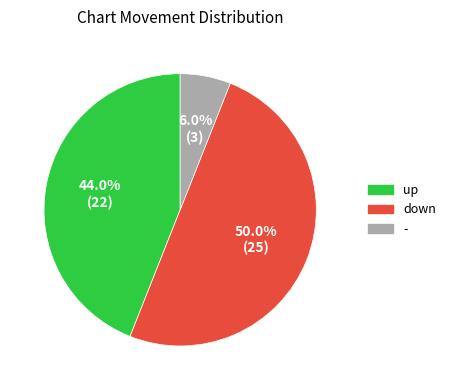

To the nearest percent, what is the combined percentage of - and up?

50%